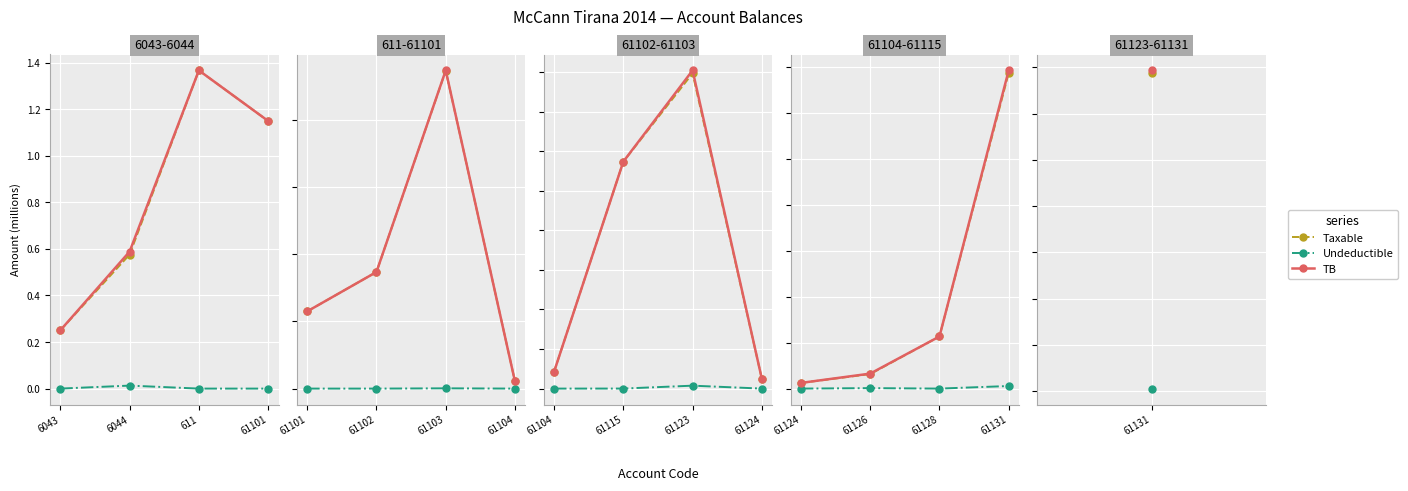

True or false: Undeductible and TB cross at least once.

False